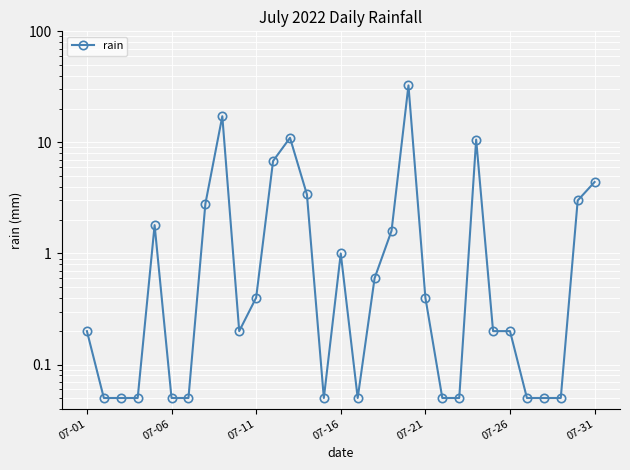

True or false: the data has more than 0 interior local peaks.

True